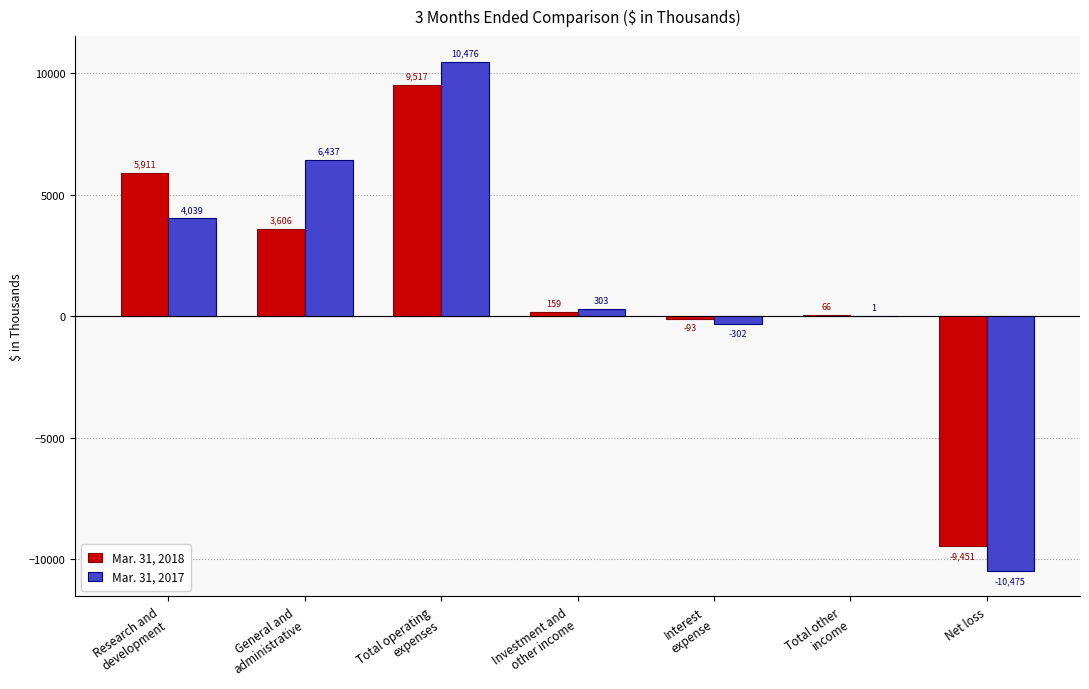

How many distinct data groups are displayed?

2